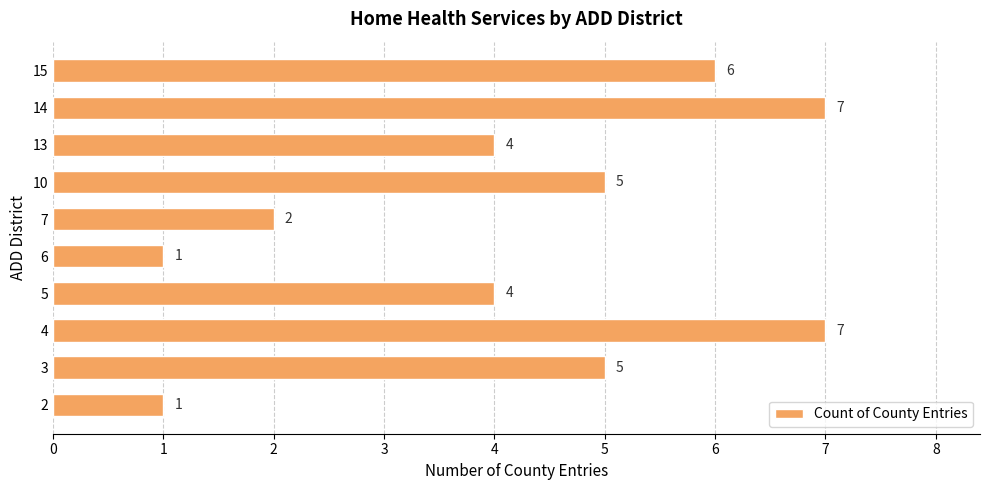

Reading bottom to top, extract all data points from this chart.

2=1	3=5	4=7	5=4	6=1	7=2	10=5	13=4	14=7	15=6